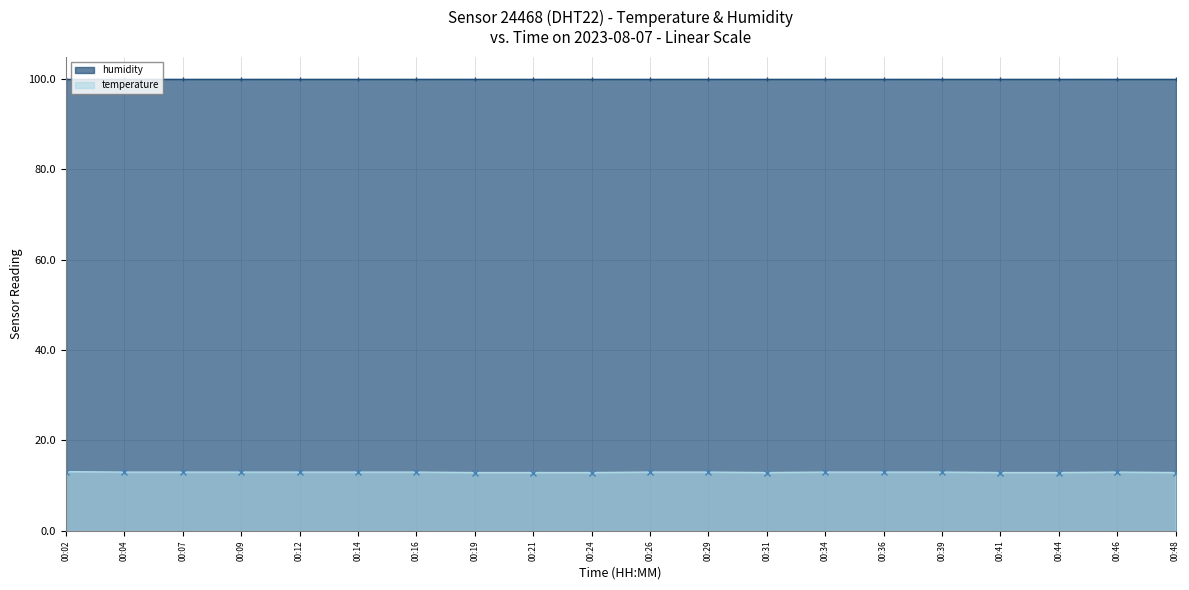

Where does the data first go above 13?

00:02